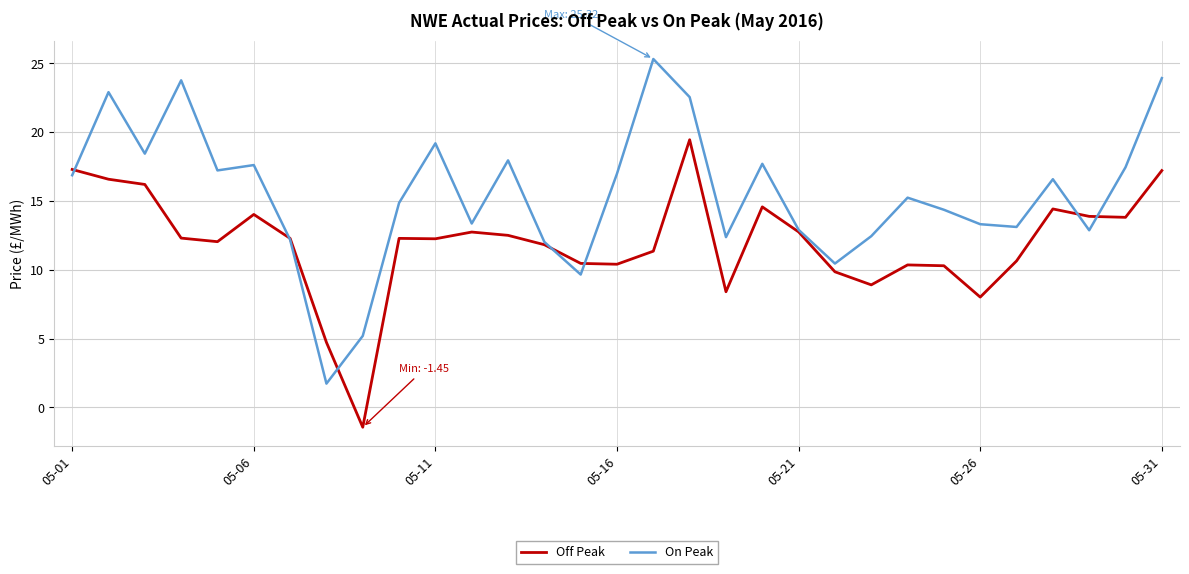

What is the maximum value shown in the chart?

25.3